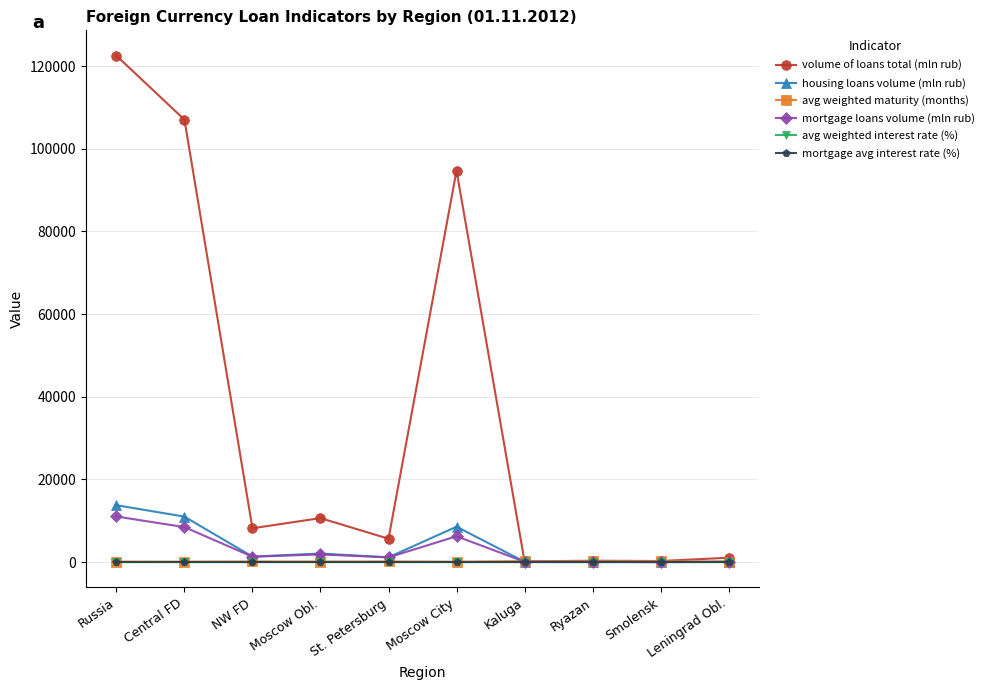

Which series has the largest total across all categories?

volume of loans total (mln rub)